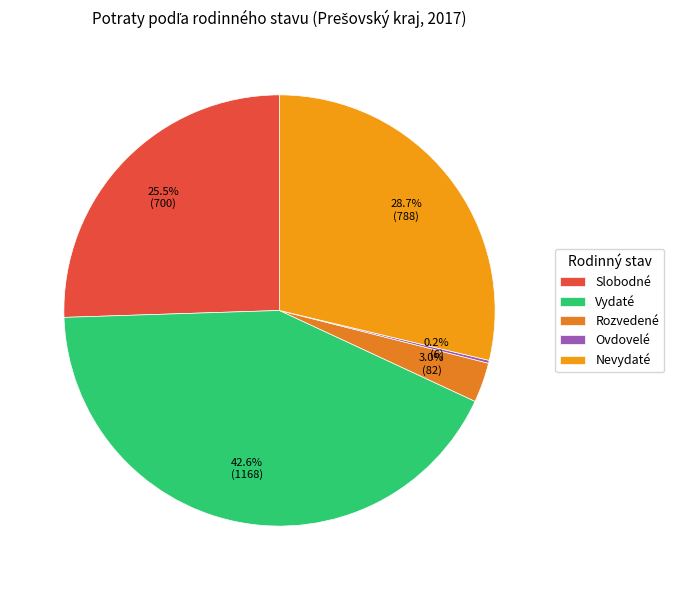

Is there any slice that represents more than half of the pie?

No